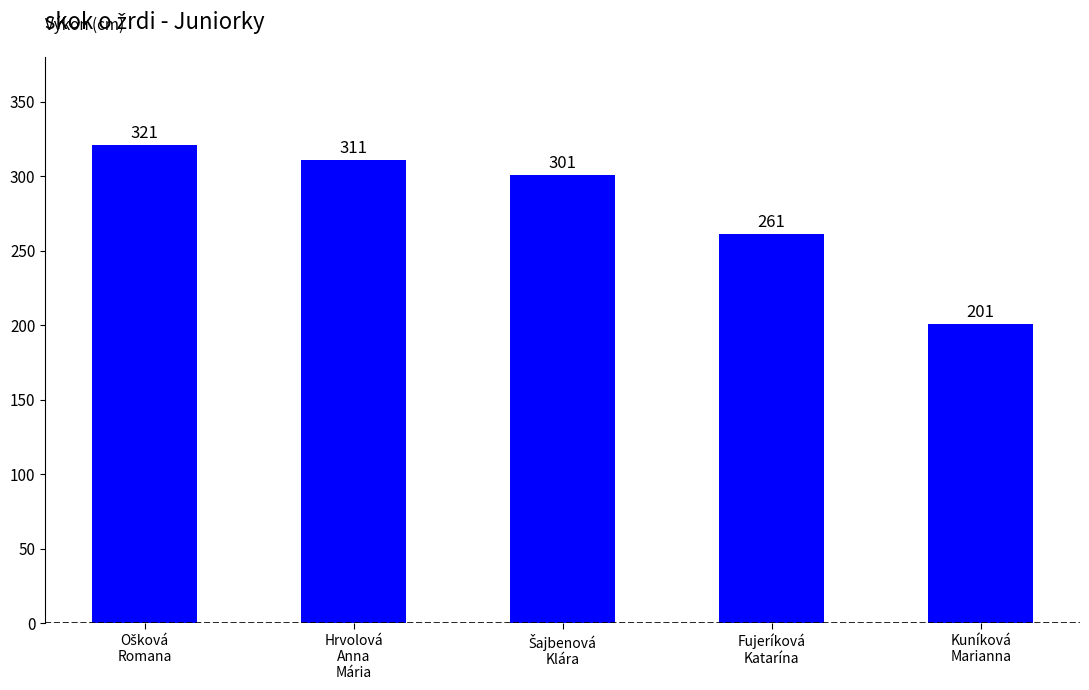

What is the label of the 4th bar from the right?

Hrvolová
Anna
Mária